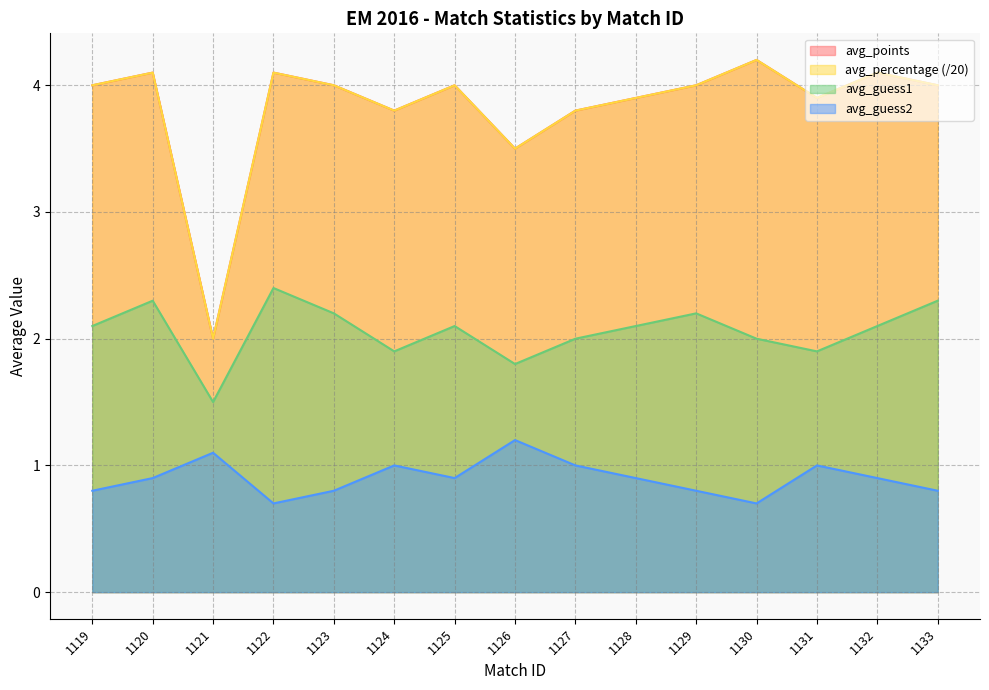

What is the maximum value for avg_percentage?

4.2